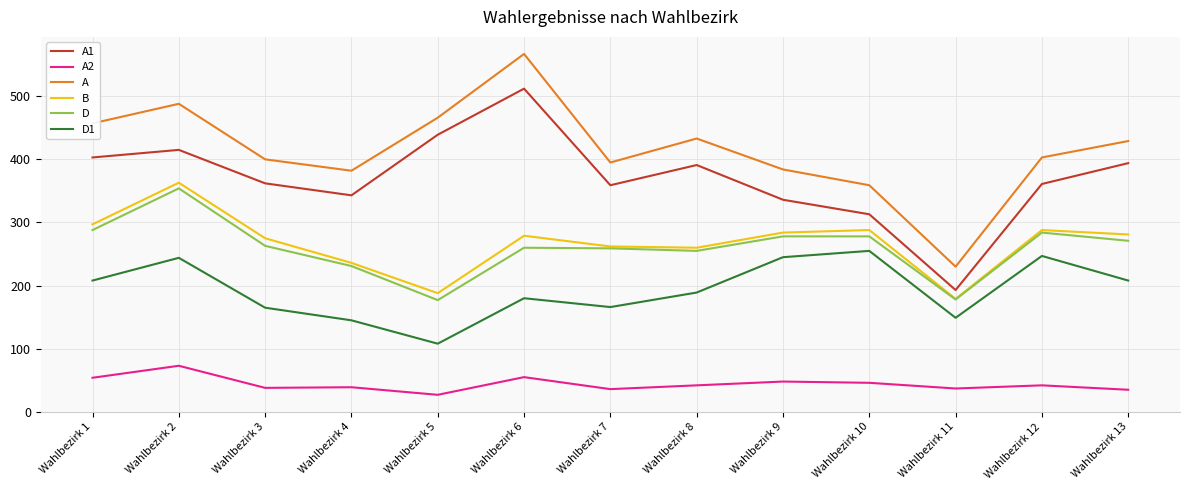

True or false: A2 and A cross at least once.

False